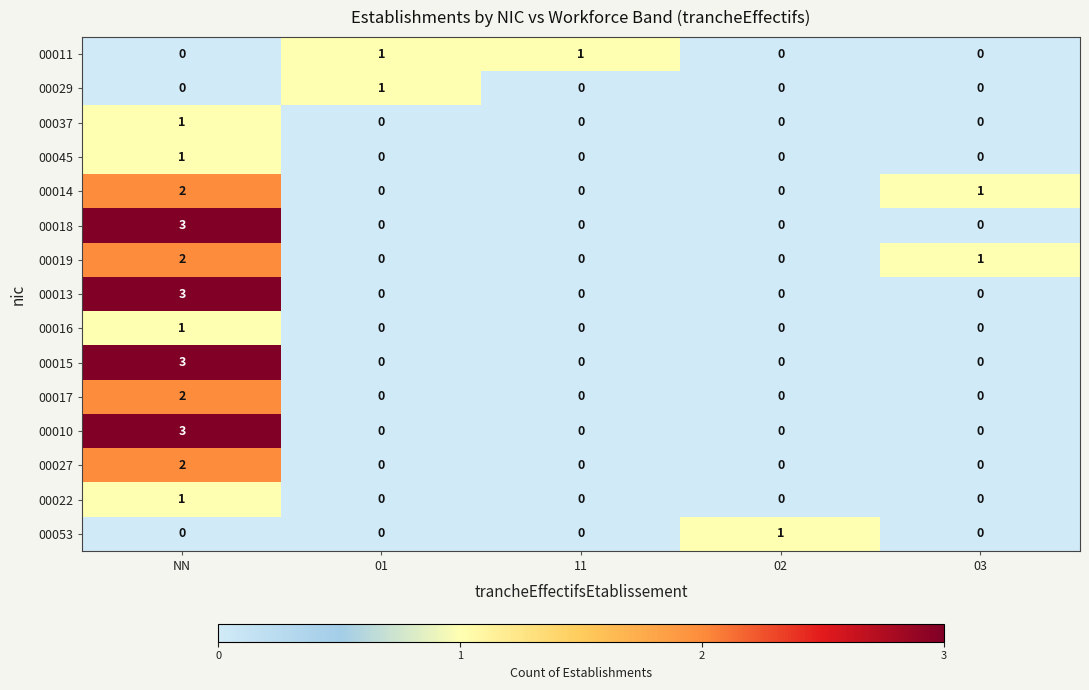

At which label does 00013 reach its peak?

NN